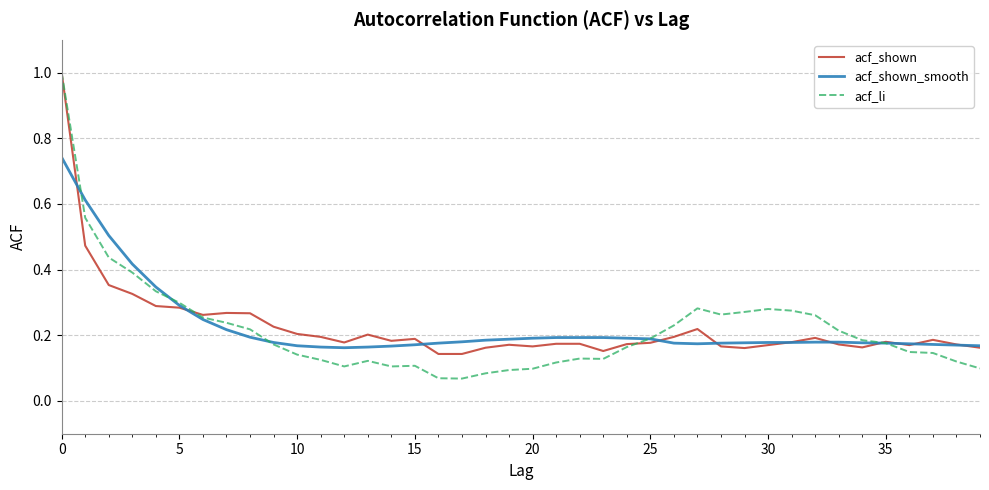

Which series has the largest range (max minus min)?

acf_li